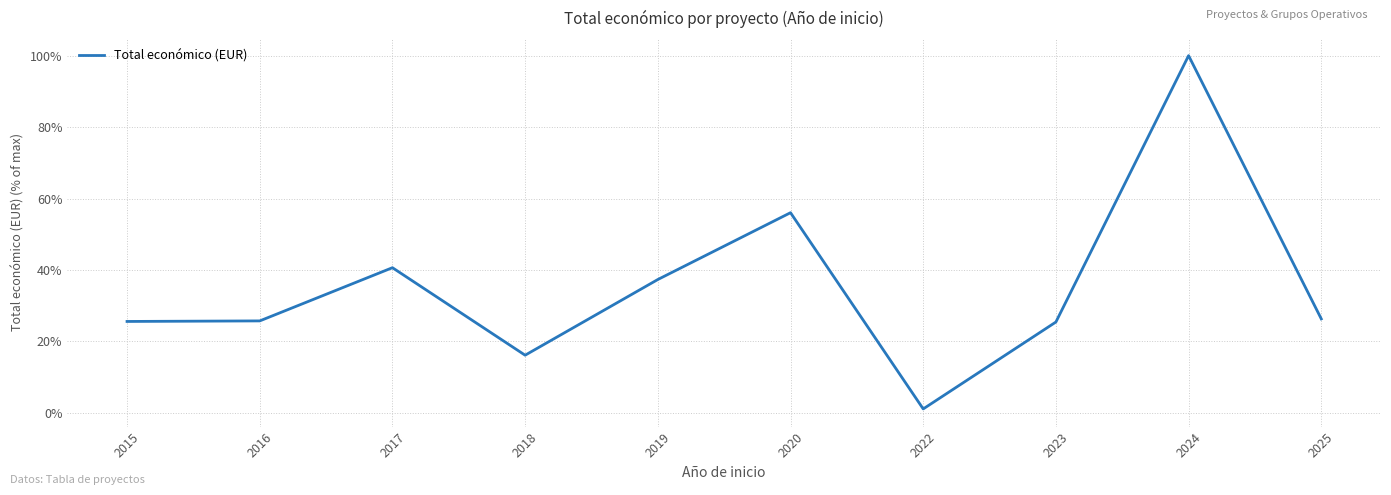

The value at 2015 is 39.7. True or false?

False